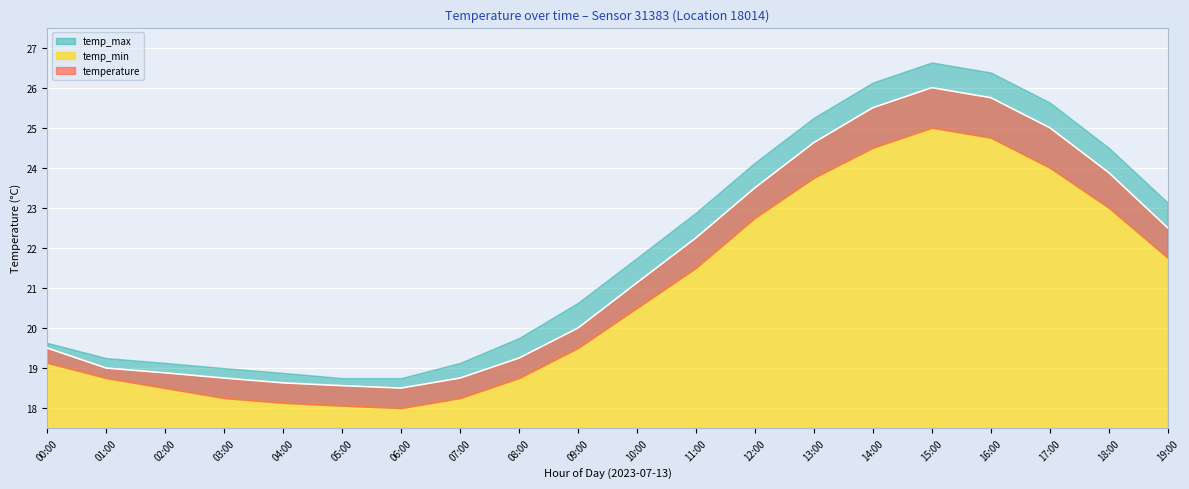

Rank the series at 04:00 from lowest to highest value.

temp_min, temperature, temp_max